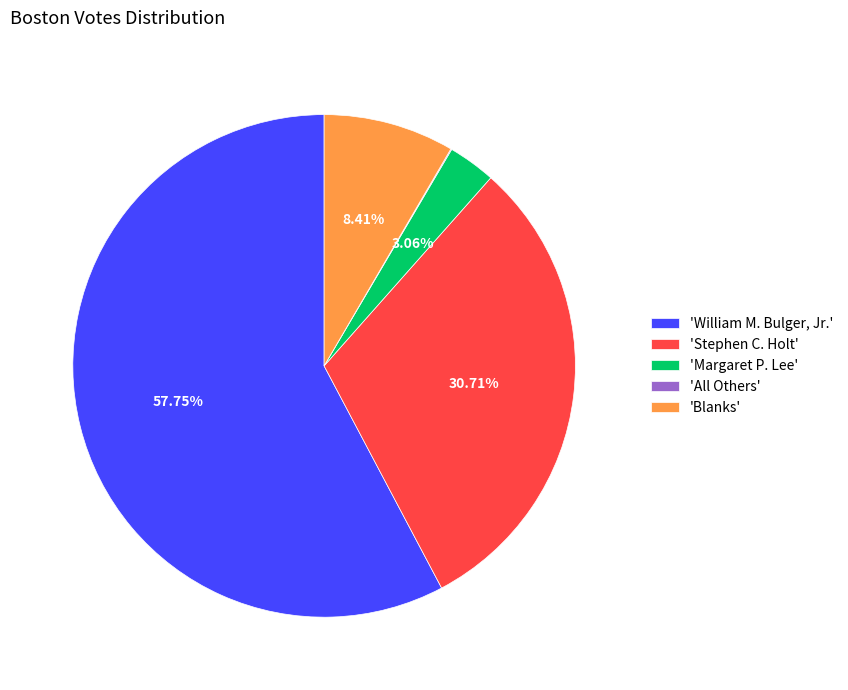

What is the largest slice in the pie chart?

'William M. Bulger, Jr.'